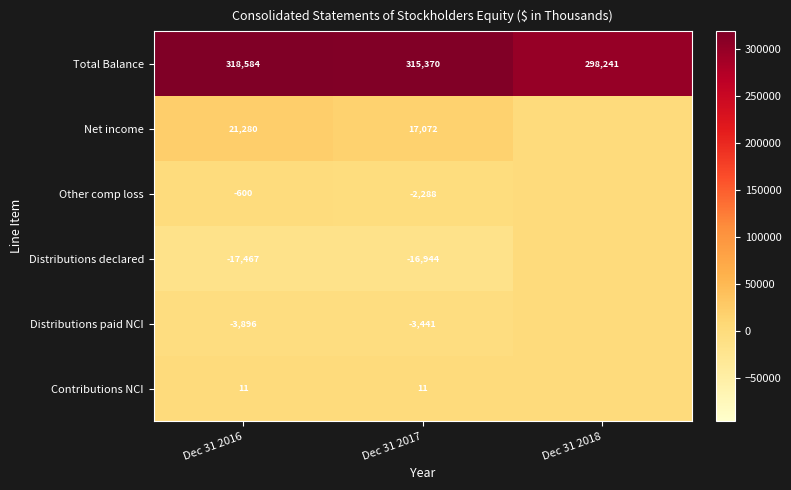

The value of Distributions declared at Dec 31 2016 is -17467. True or false?

True